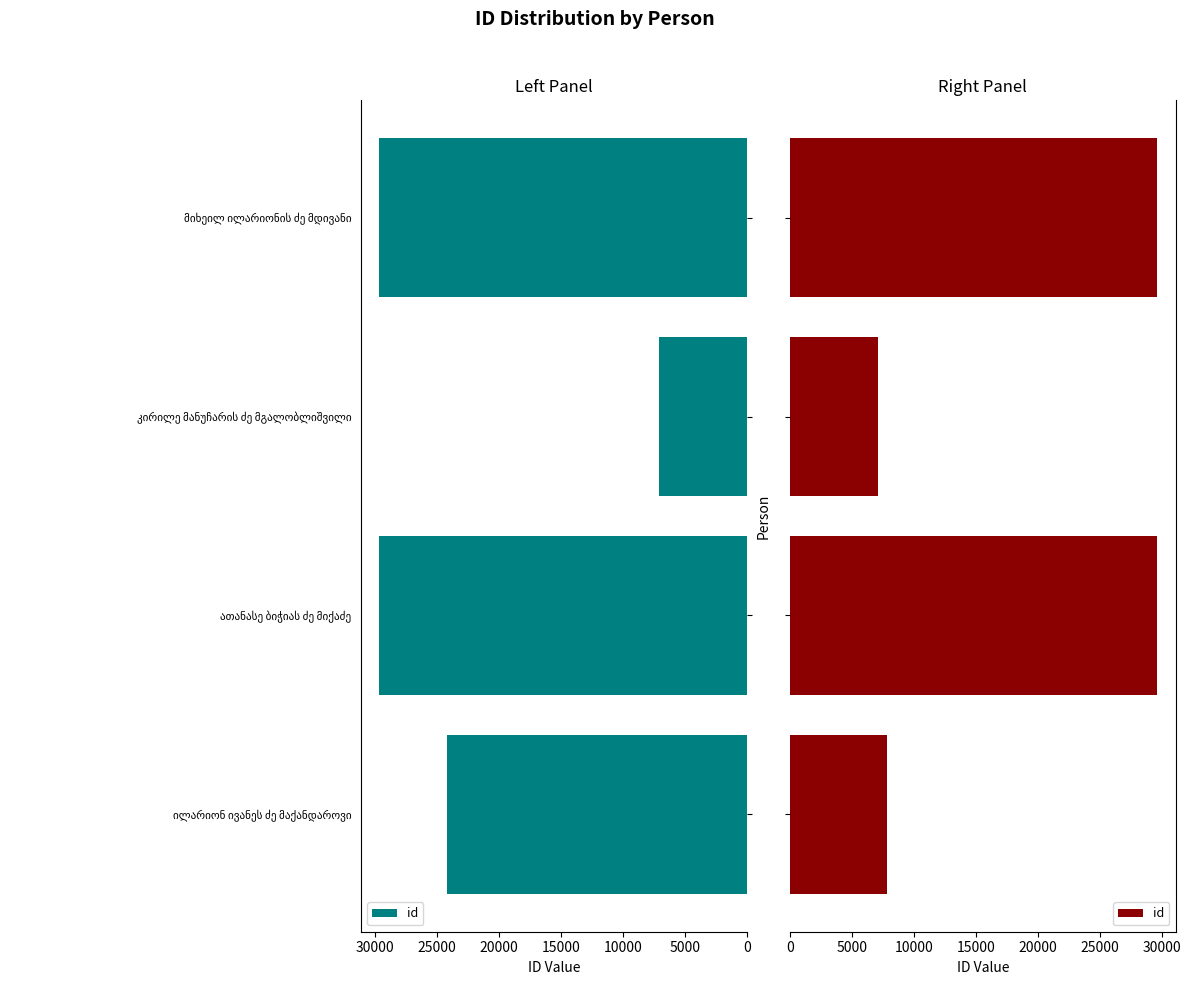

Is it true that the value at ათანასე ბიჭიას ძე მიქაძე is 42906?

False